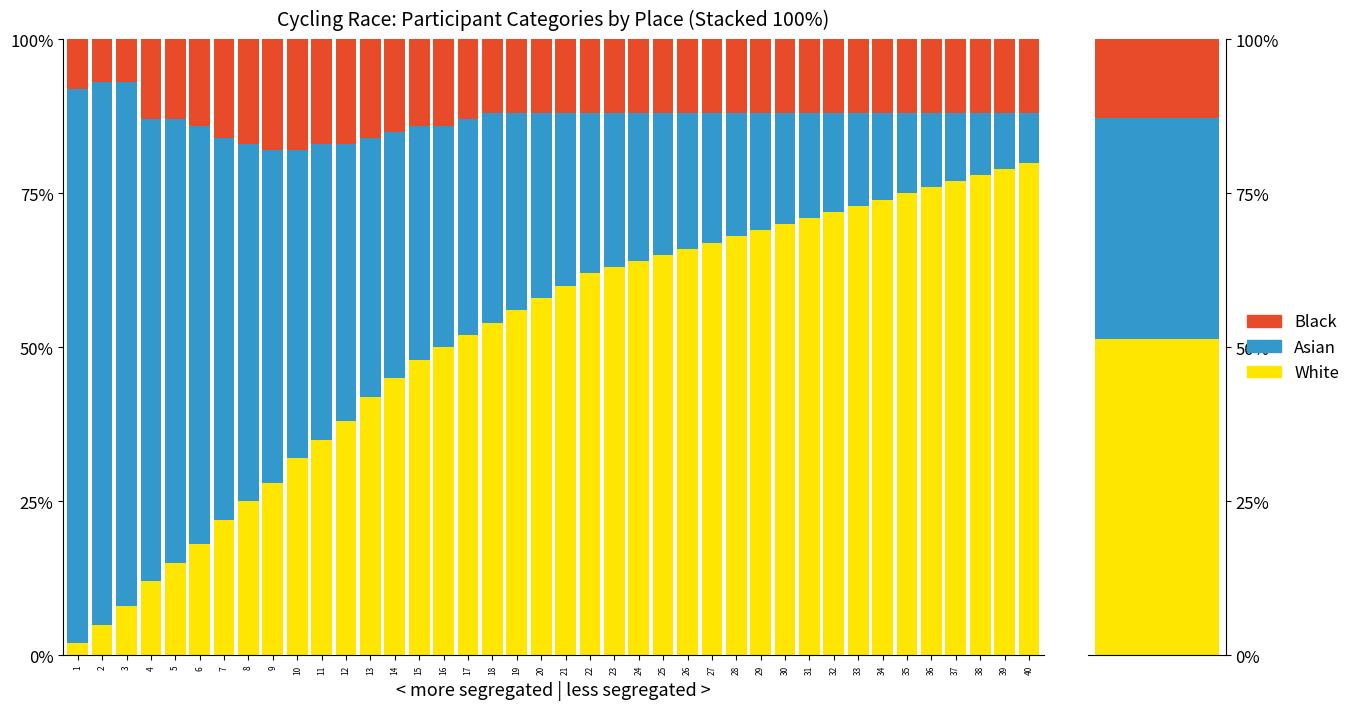

What is the total value across all series at 3?

100.0